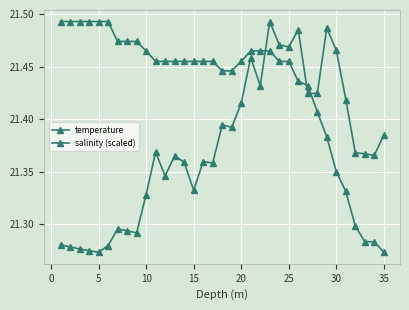

Which series has the largest range (max minus min)?

temperature